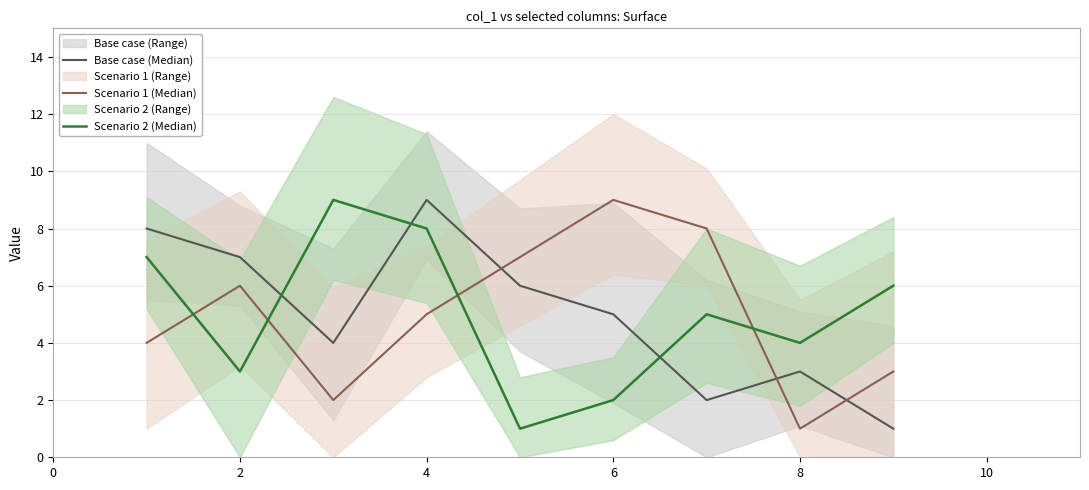

Which series ends up on top after the final intersection of Scenario 2 (Median) and Base case (Median)?

Scenario 2 (Median)